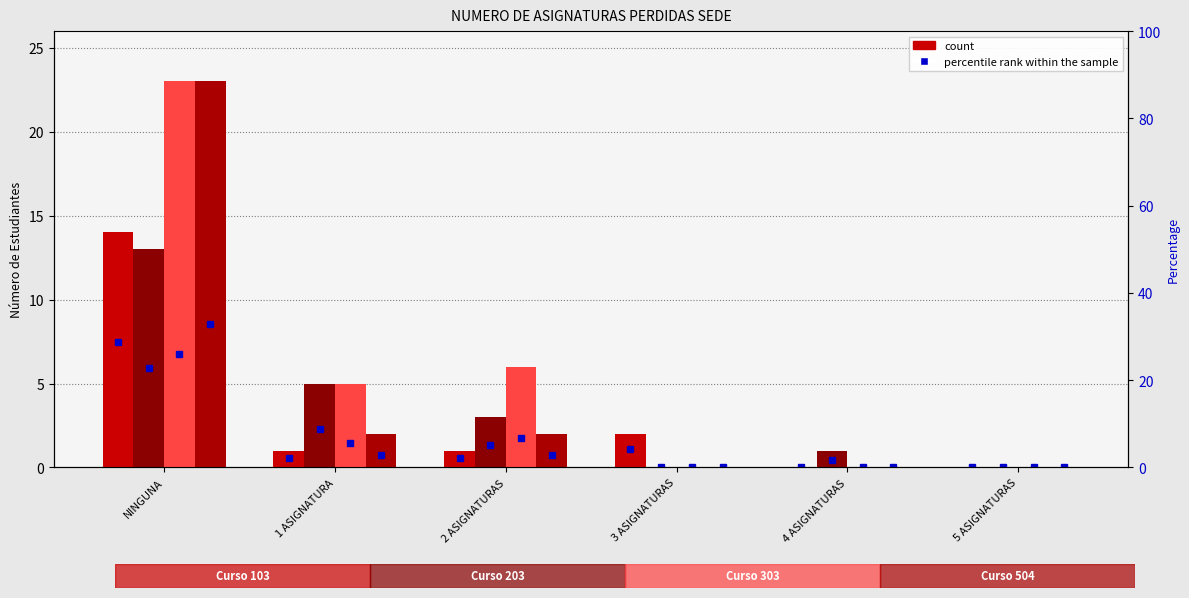

What is the label of the 4th bar from the left?

3 ASIGNATURAS